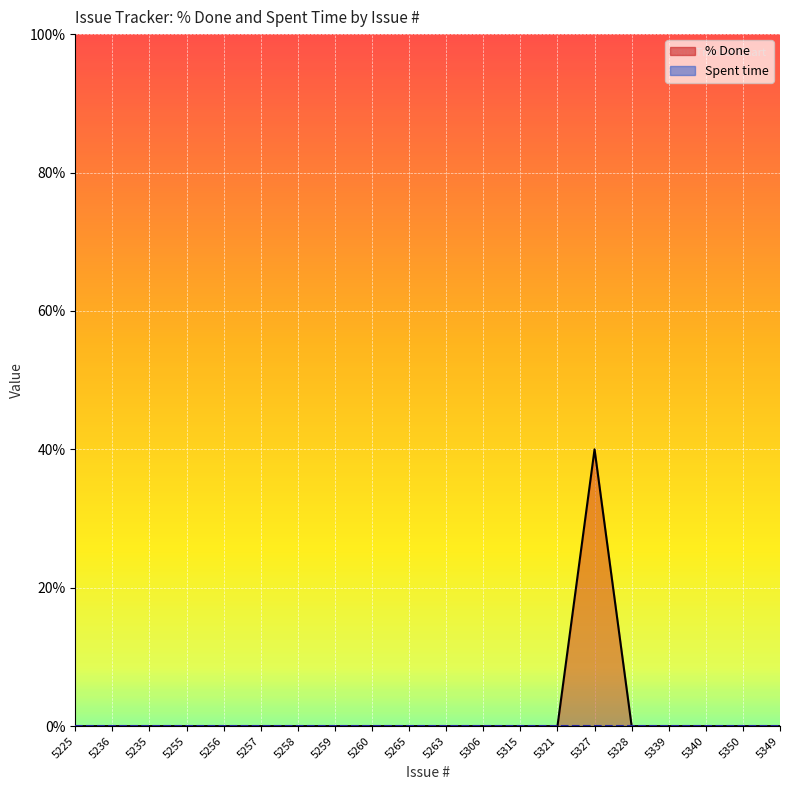

Reading left to right, list all the values displayed in this chart.

5225=0	5236=0	5235=0	5255=0	5256=0	5257=0	5258=0	5259=0	5260=0	5265=0	5263=0	5306=0	5315=0	5321=0	5327=40	5328=0	5339=0	5340=0	5350=0	5349=0